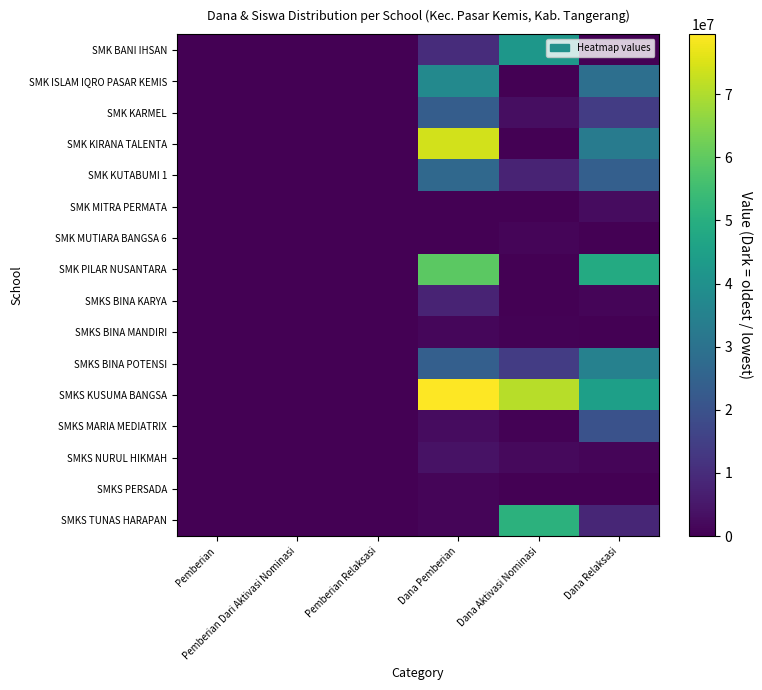

Between Dana Pemberian and Pemberian Dari Aktivasi Nominasi, which is larger?

Dana Pemberian